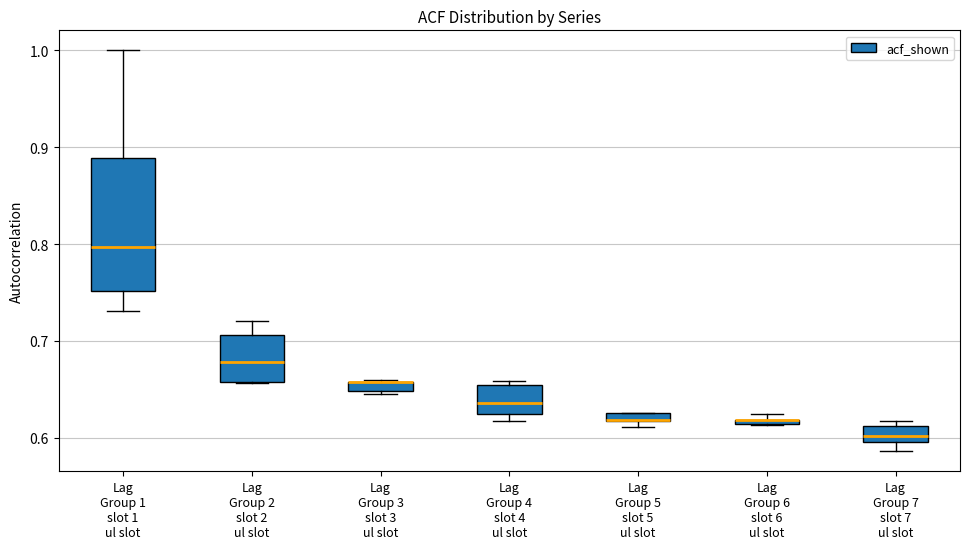

Where is the upper edge of the box for Lag Group 2 slot 2 ul slot on the y-axis? The values are not printed on the chart, so give them approximately, as read against the axis.

0.71